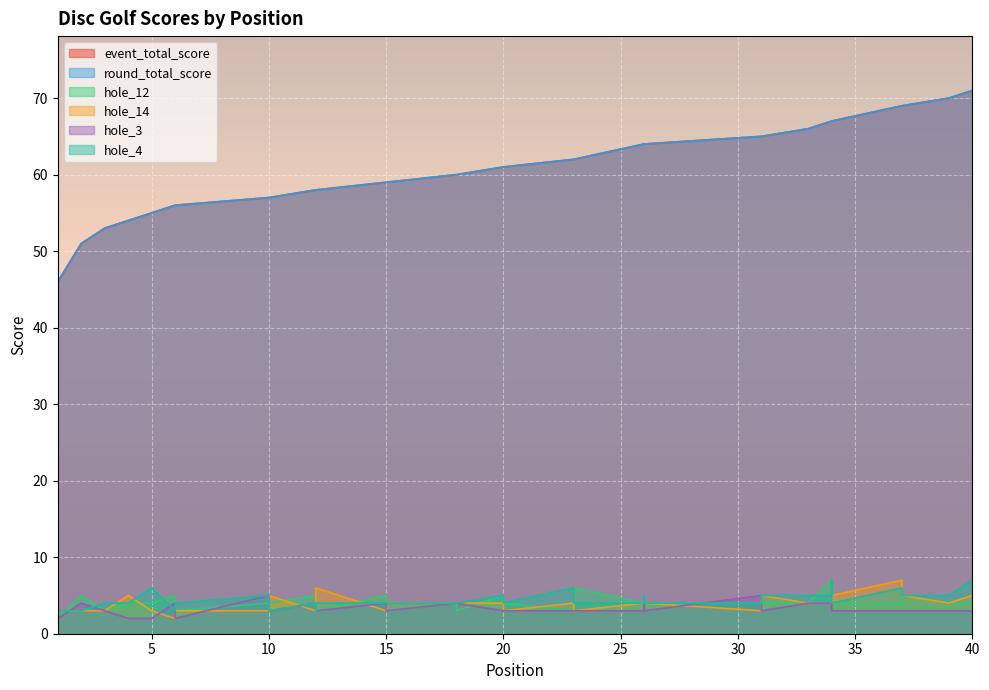

Where is hole_4 nearest to the value 5?

10